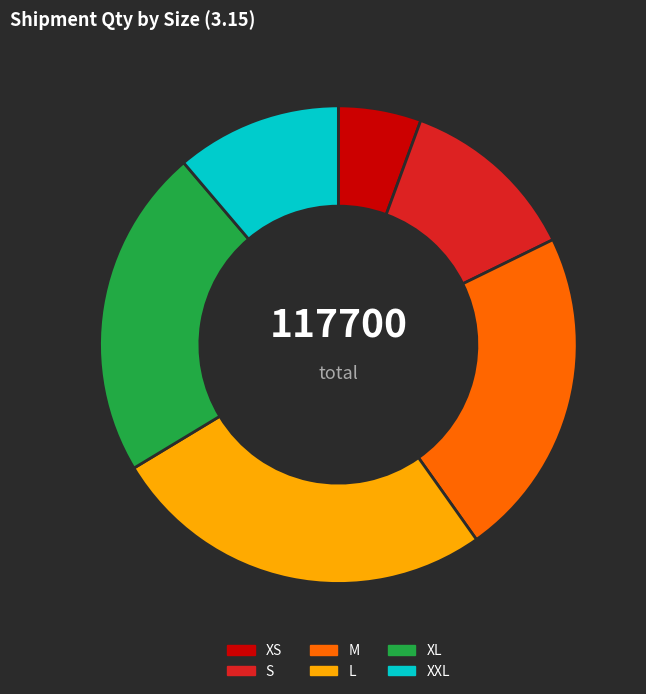

Is M the majority of the pie?

No